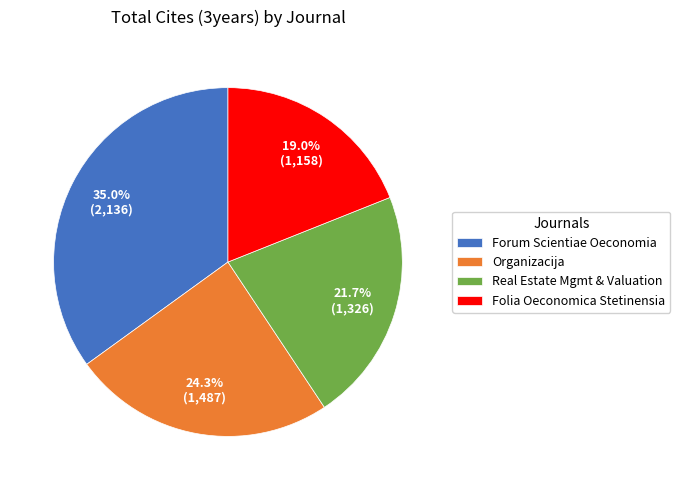

Is there any slice that represents more than half of the pie?

No